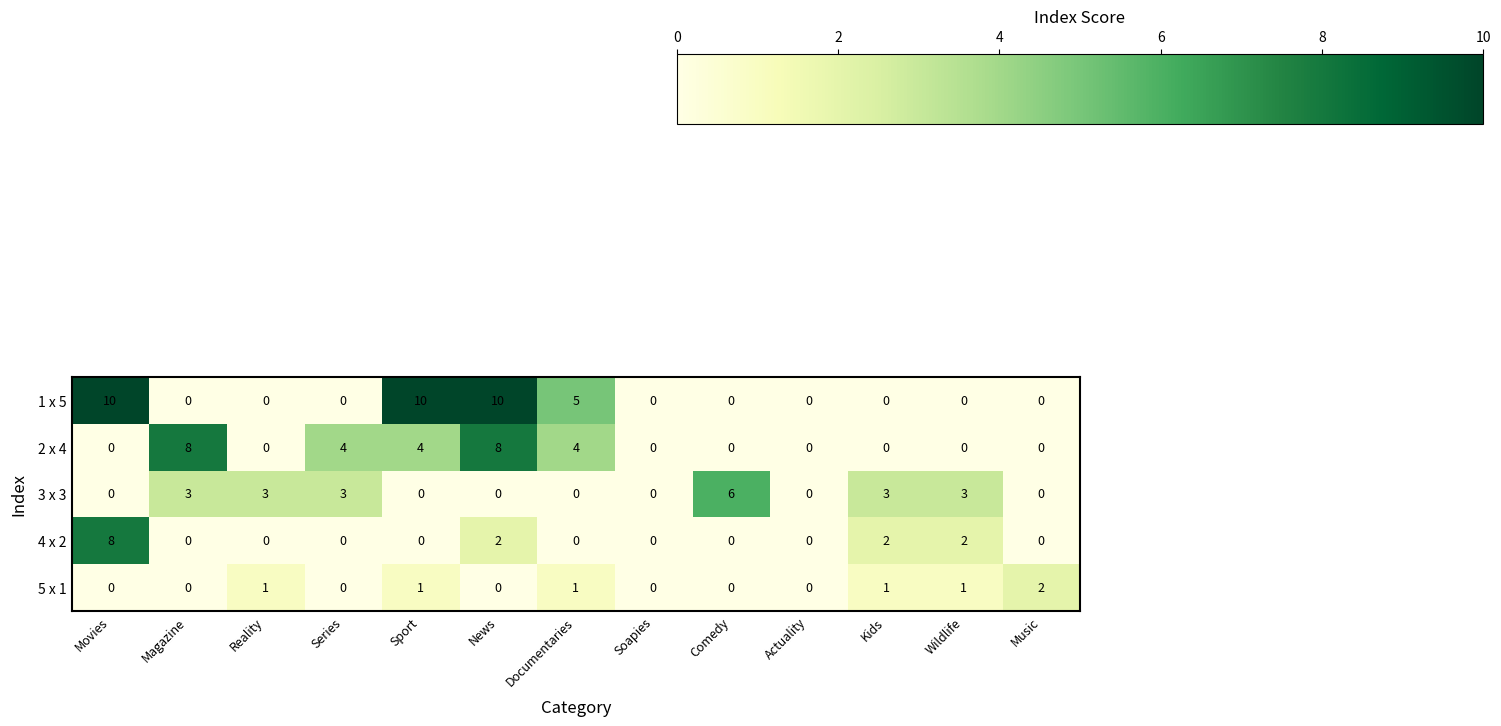

At which label does 3 x 3 reach its peak?

Comedy